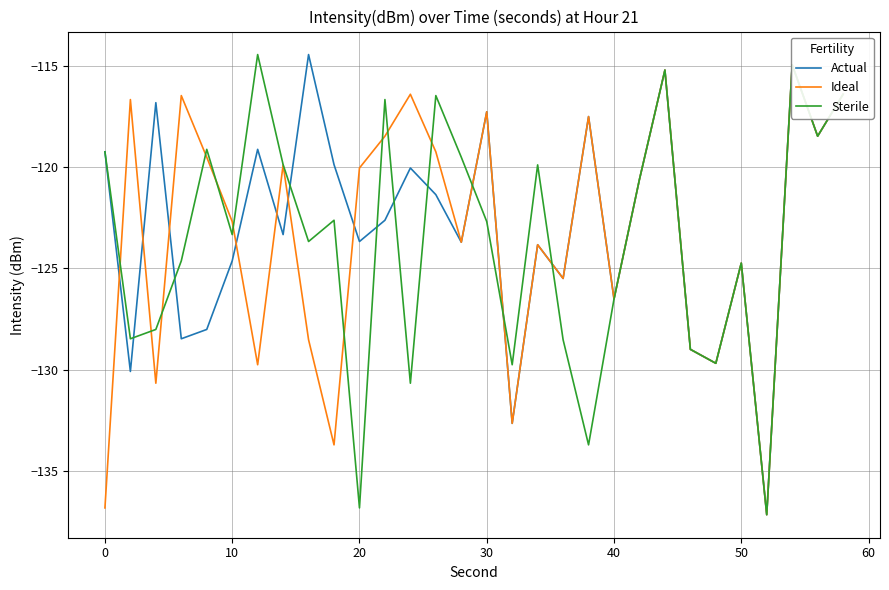

Which series has the largest range (max minus min)?

Actual